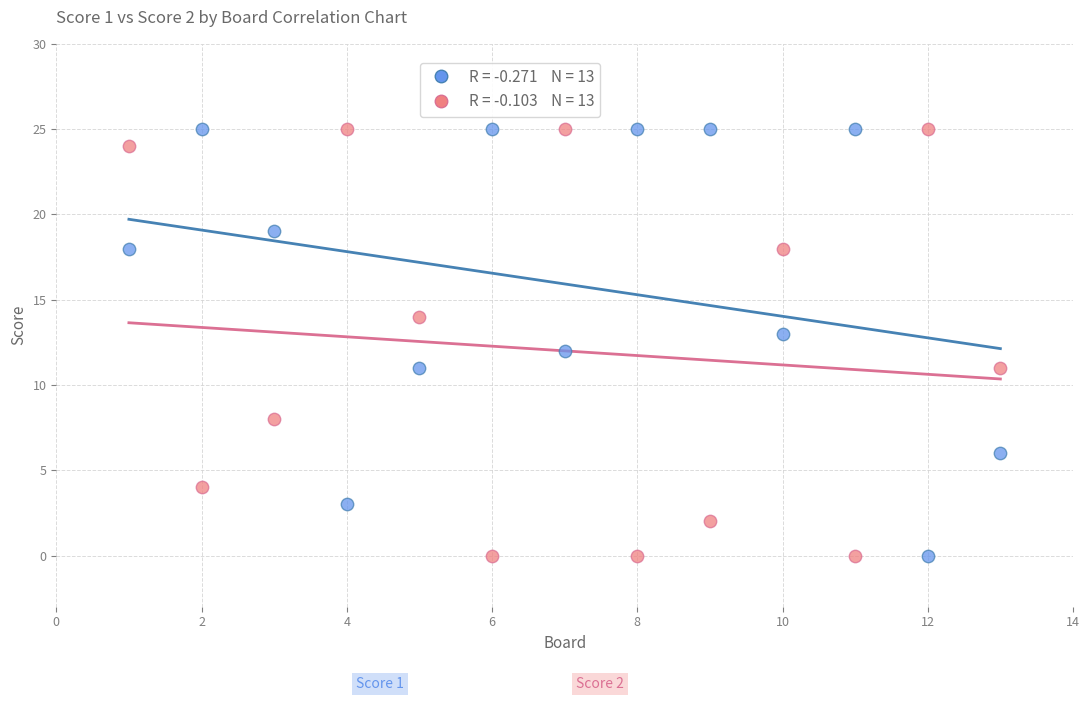

Across all data points, what is the range of Y values (max minus min)?

25